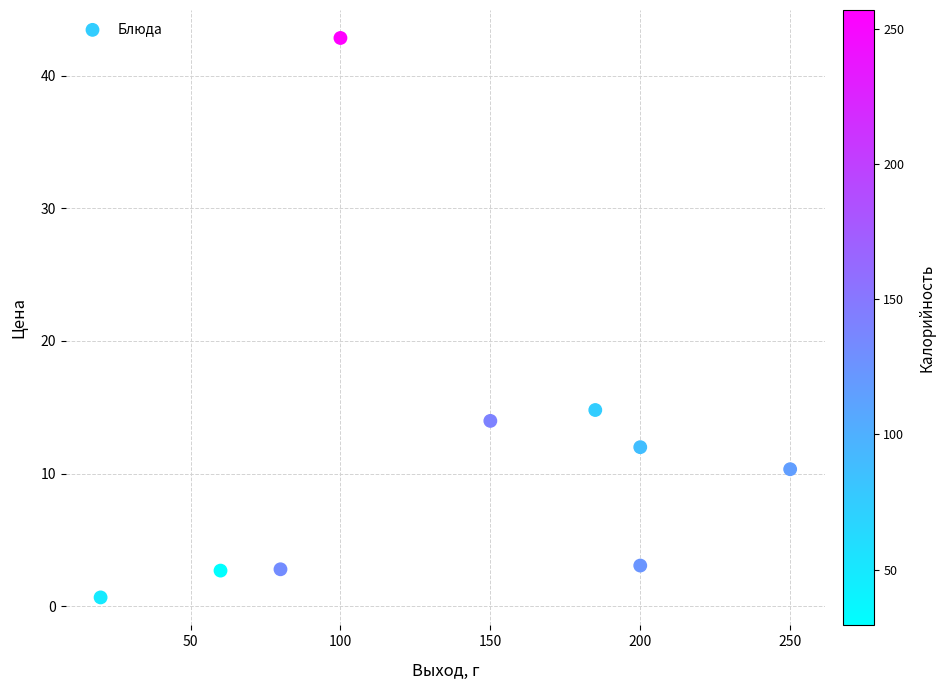

What is the range of X values (max minus min)?

230.0